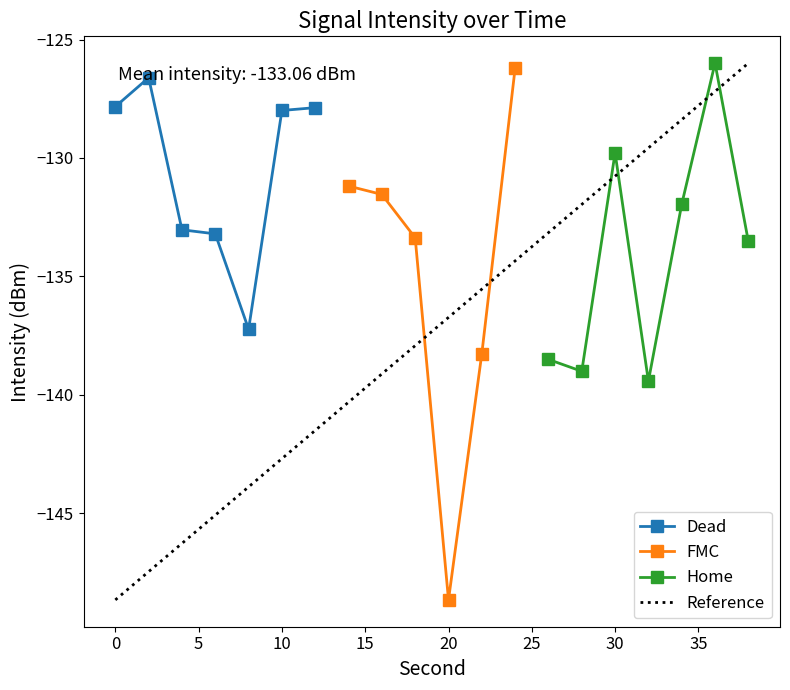

What is the lowest value of the Dead series?

-137.2